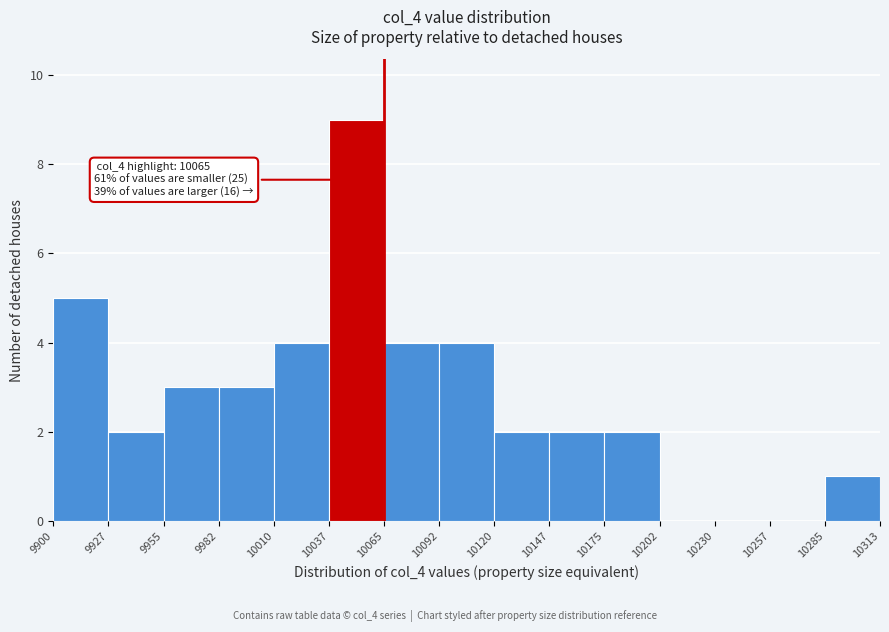

Over which range of the x-axis is the bar tallest?

10037 to 10065